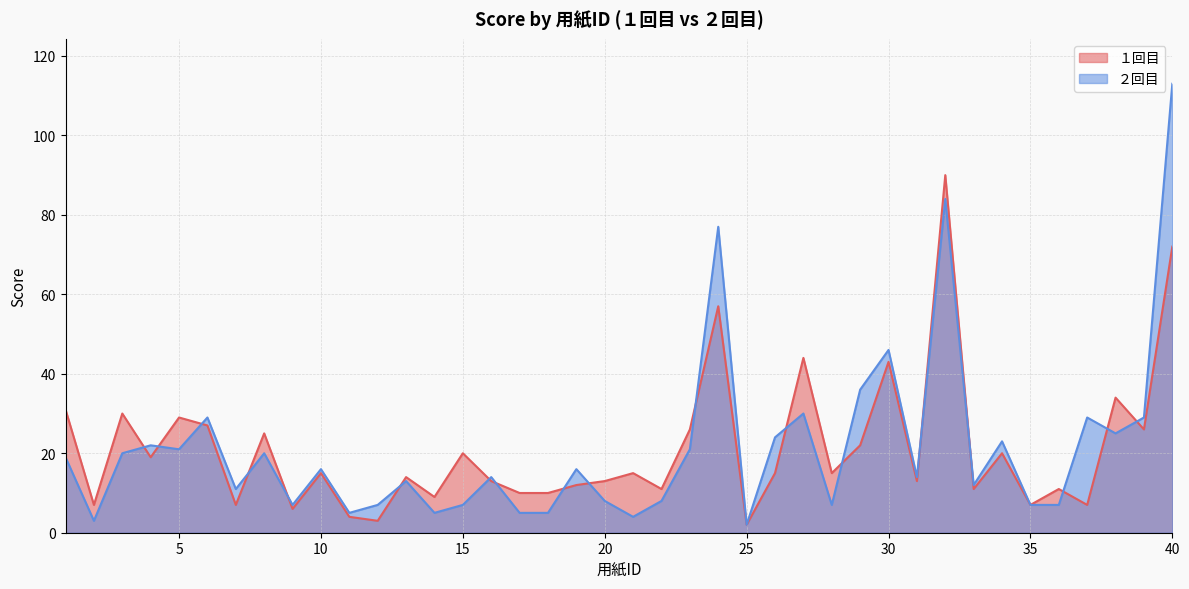

At which label does ２回目 first exceed 16?

1